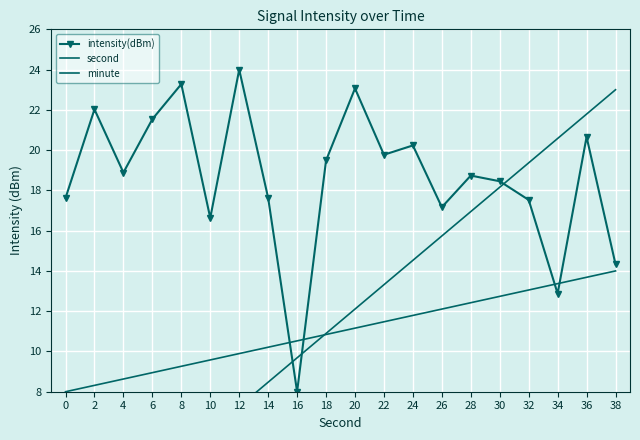

What is the total value across all series at 14?

36.3